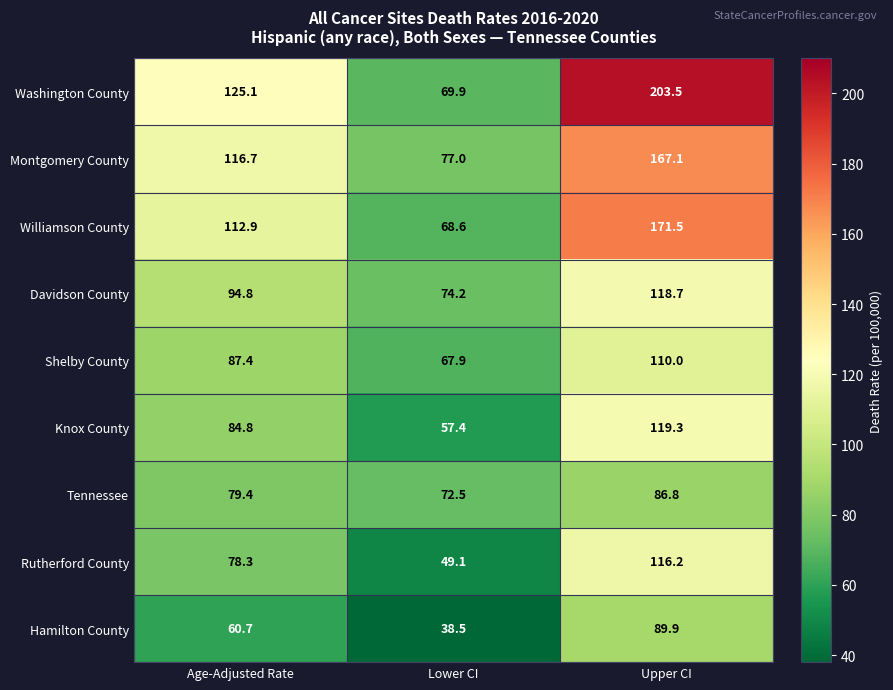

Which series changed the most between Age-Adjusted Rate and Lower CI?

Washington County